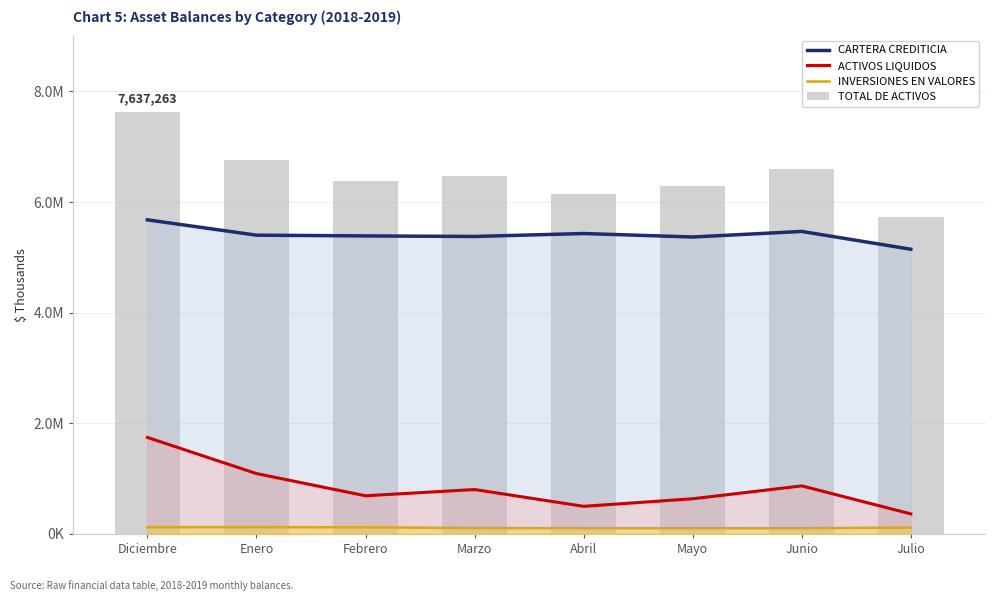

How many values in the TOTAL DE ACTIVOS series are below 6476738?

4